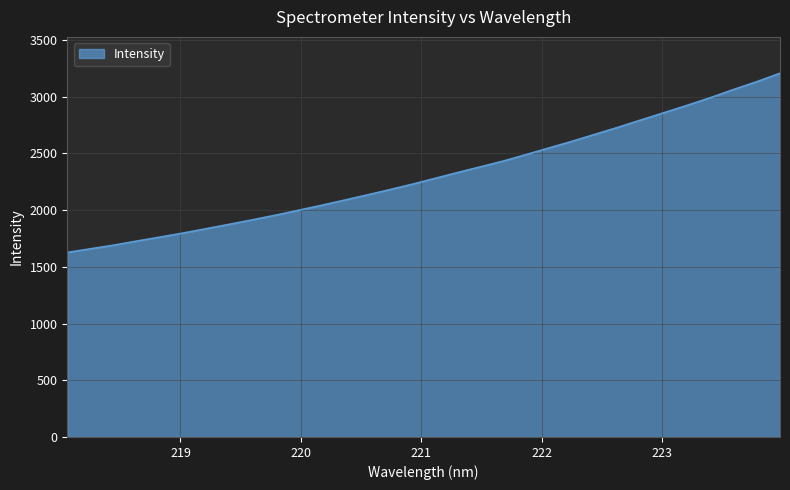

How many lines are shown in the chart?

1